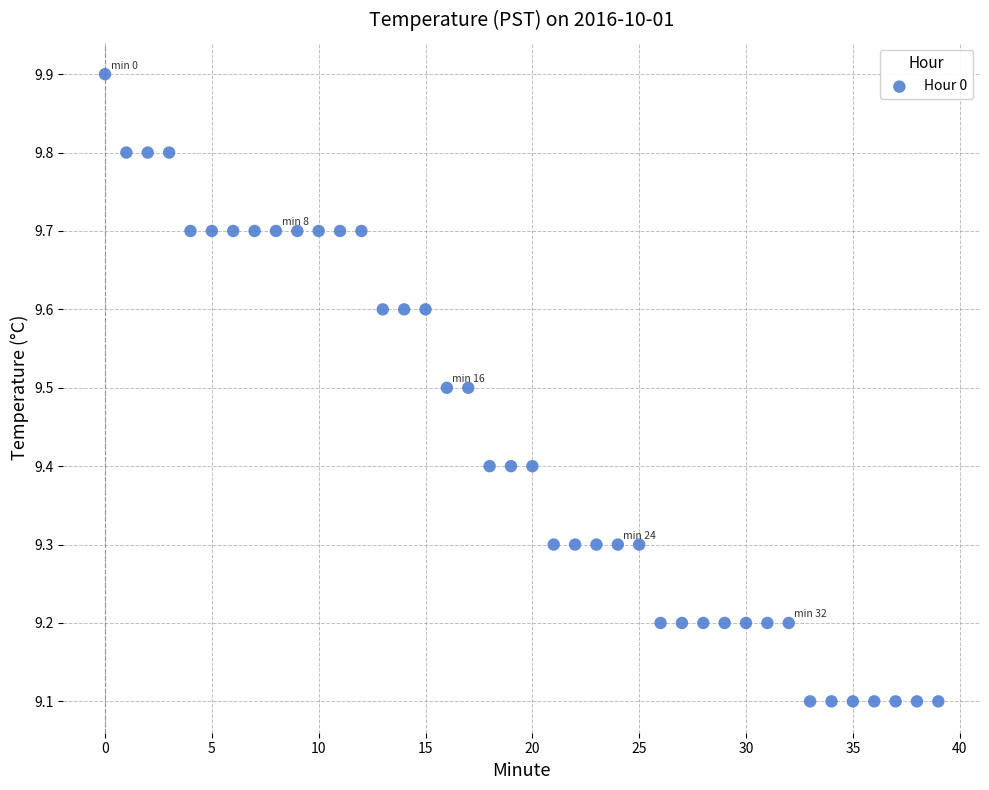

Count the number of points in this scatter plot.

40